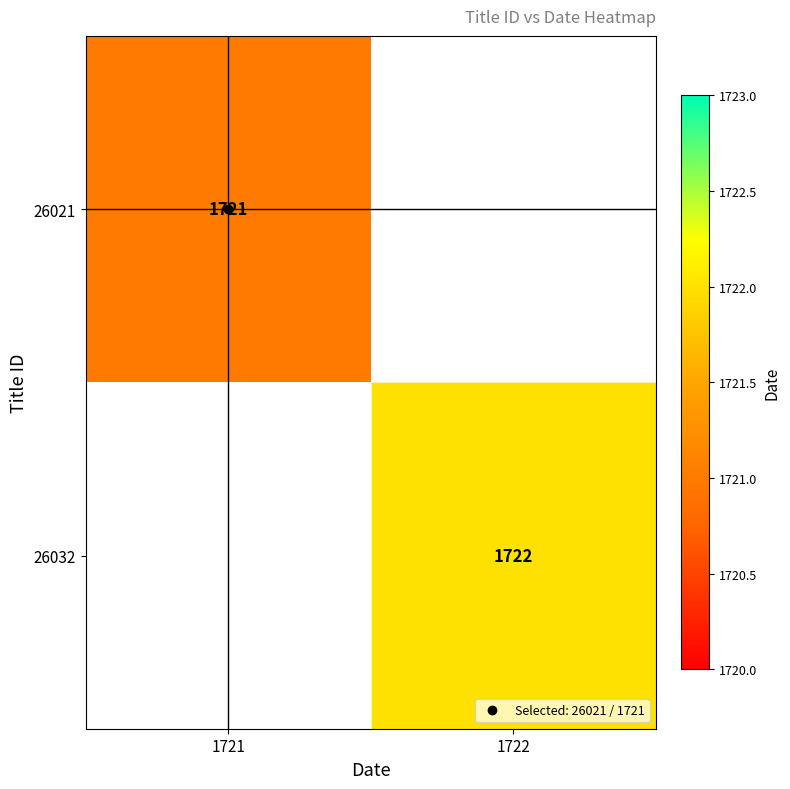

What is the approximate value of 26032 at 1722?

1722.0